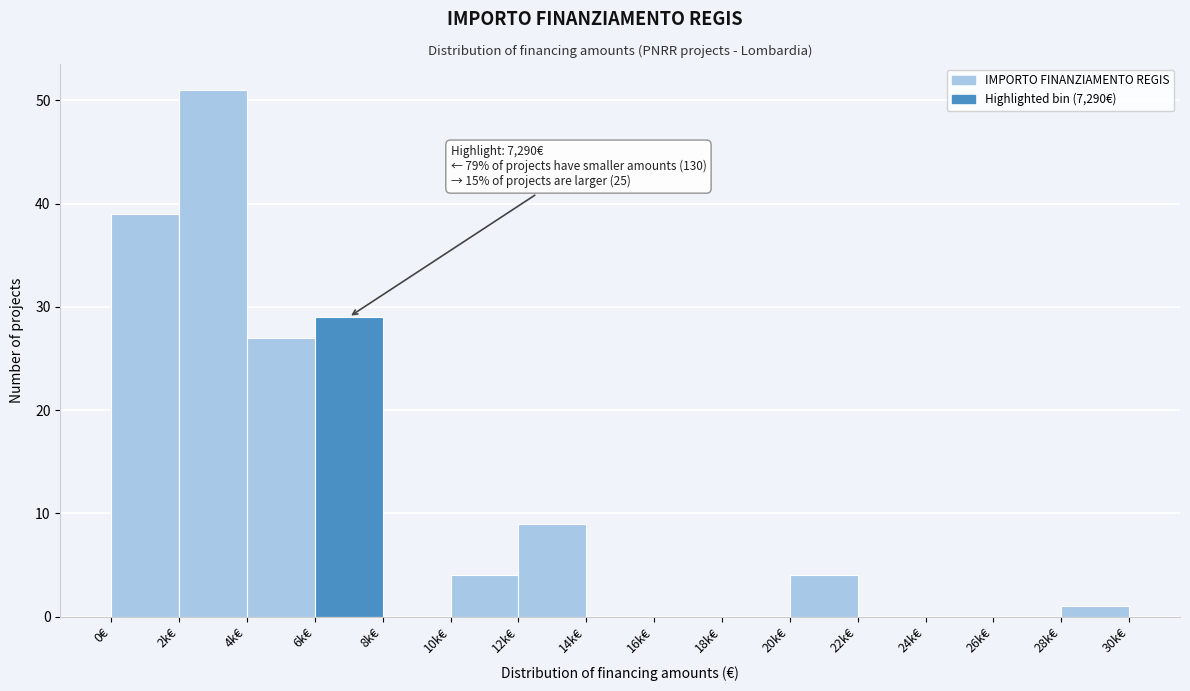

Reading left to right, transcribe all the data shown in this chart.

0€=39	2k€=51	4k€=27	6k€=29	8k€=0	10k€=4	12k€=9	14k€=0	16k€=0	18k€=0	20k€=4	22k€=0	24k€=0	26k€=0	28k€=1